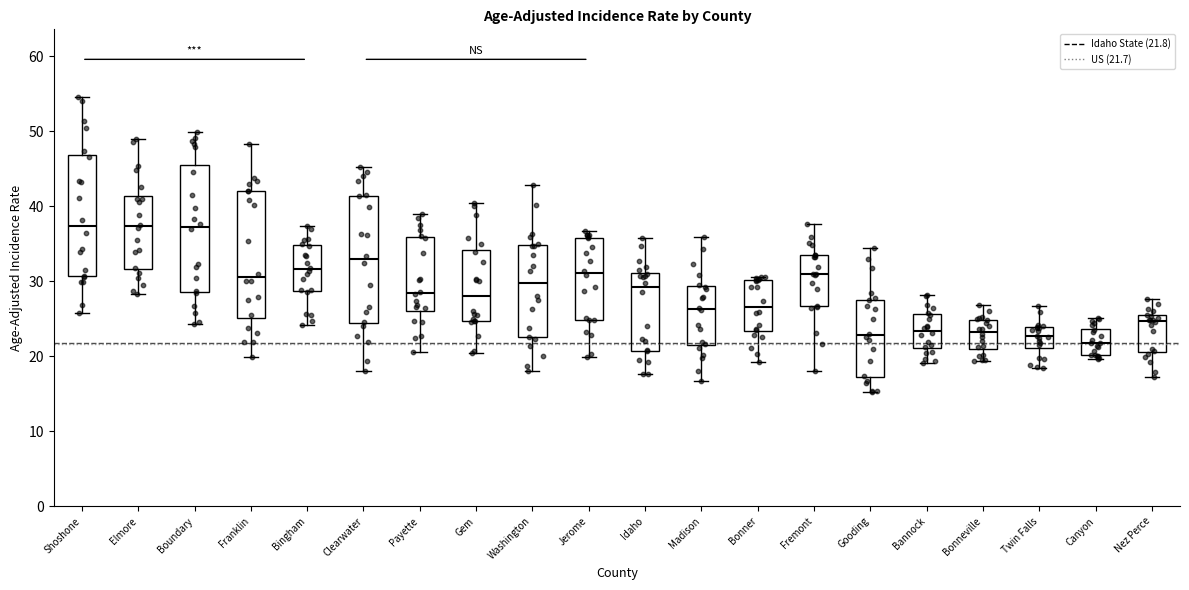

Reading left to right, read every box against the y-axis: the position of its median line, the range the box covers, and the ends of its whiskers. The values are not printed on the chart, so give them approximately, as read against the axis.

Shoshone: median 37, box 31 to 47, whiskers 26 to 55
Elmore: median 37, box 32 to 41, whiskers 28 to 49
Boundary: median 37, box 29 to 45, whiskers 24 to 50
Franklin: median 31, box 25 to 42, whiskers 20 to 48
Bingham: median 32, box 29 to 35, whiskers 24 to 37
Clearwater: median 33, box 24 to 41, whiskers 18 to 45
Payette: median 28, box 26 to 36, whiskers 21 to 39
Gem: median 28, box 25 to 34, whiskers 20 to 40
Washington: median 30, box 23 to 35, whiskers 18 to 43
Jerome: median 31, box 25 to 36, whiskers 20 to 37
Idaho: median 29, box 21 to 31, whiskers 18 to 36
Madison: median 26, box 21 to 29, whiskers 17 to 36
Bonner: median 27, box 23 to 30, whiskers 19 to 31
Fremont: median 31, box 27 to 34, whiskers 18 to 38
Gooding: median 23, box 17 to 28, whiskers 15 to 34
Bannock: median 23, box 21 to 26, whiskers 19 to 28
Bonneville: median 23, box 21 to 25, whiskers 19 to 27
Twin Falls: median 23, box 21 to 24, whiskers 18 to 27
Canyon: median 22, box 20 to 24, whiskers 20 (just below the box's lower edge) to 25
Nez Perce: median 25 (just below the box's upper edge), box 21 to 25, whiskers 17 to 28